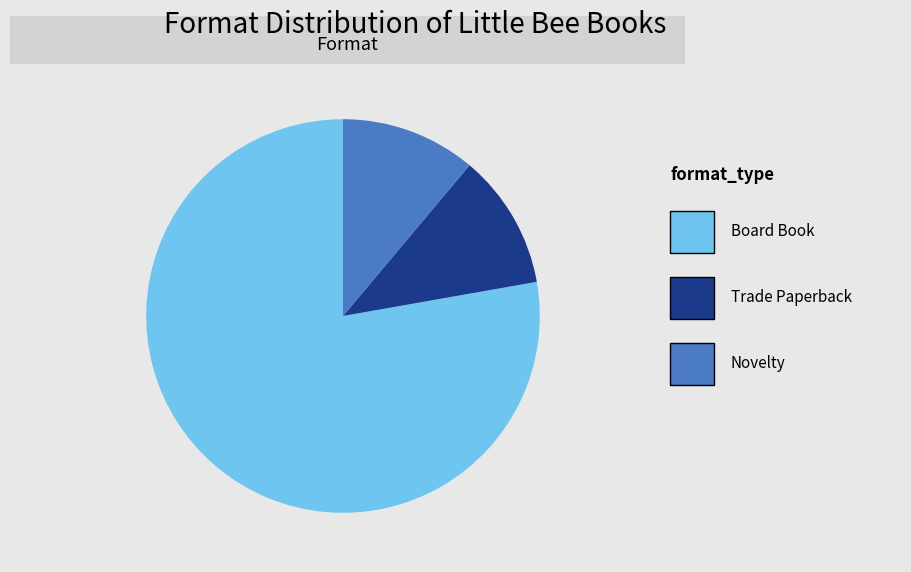

Is there any slice that represents more than half of the pie?

Yes